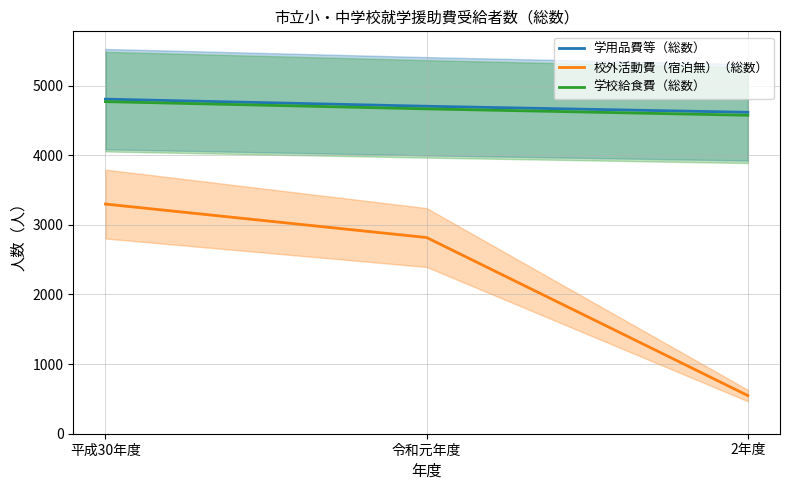

Does the chart display data point markers on the line(s)?

No